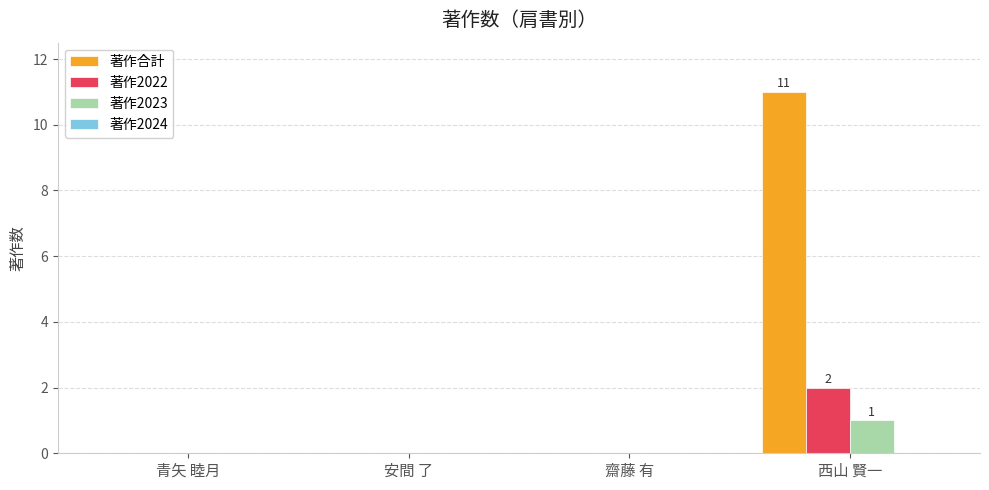

What is the highest value of the 著作合計 series?

11